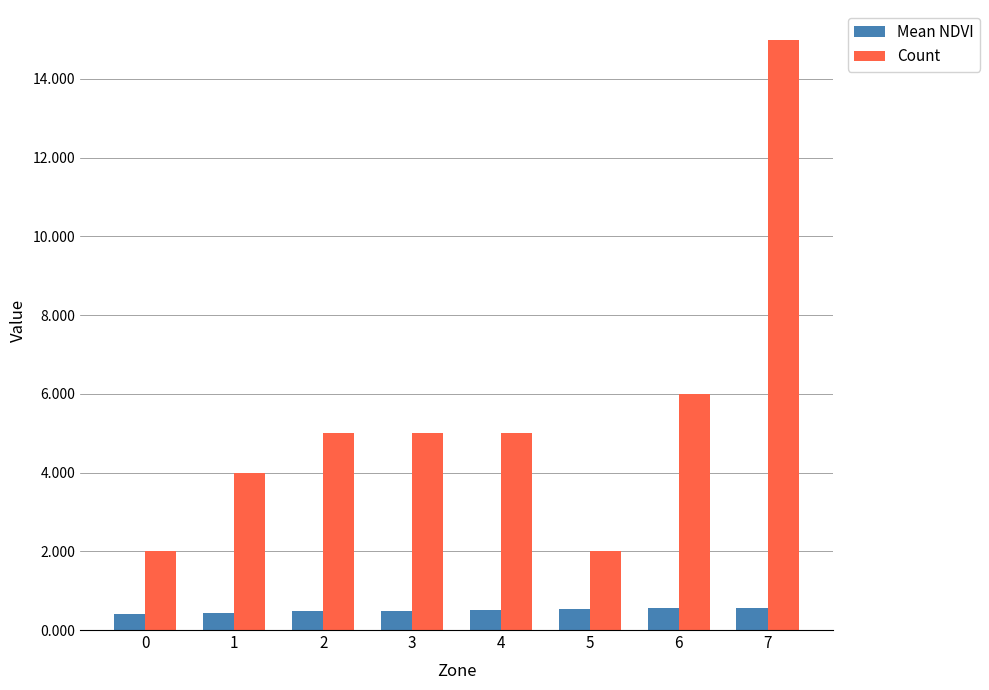

Is it true that Mean NDVI equals 0.5 at 2?

True